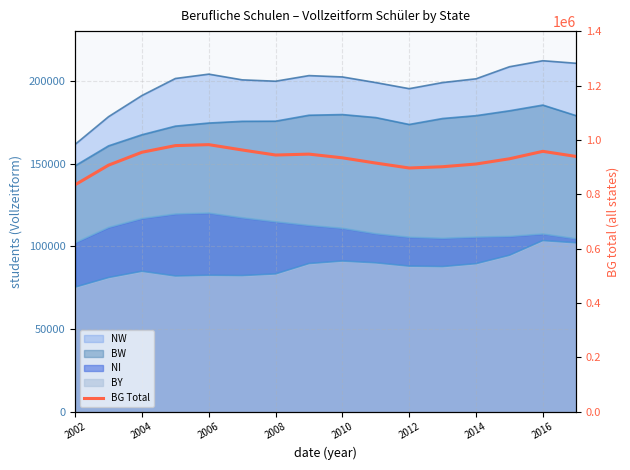

What is the greatest value displayed?

982505